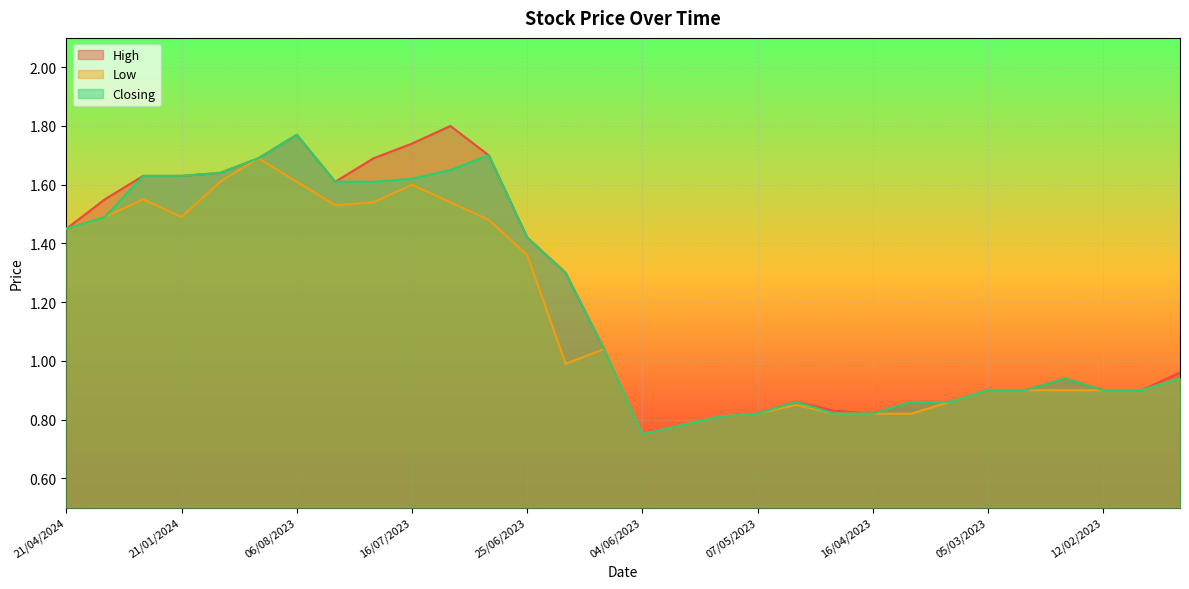

At how many categories does at least one series exceed 0?

30